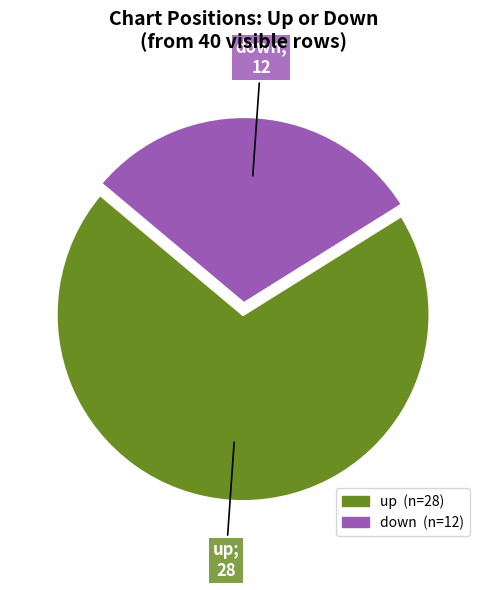

True or false: down accounts for 21% of the total.

False